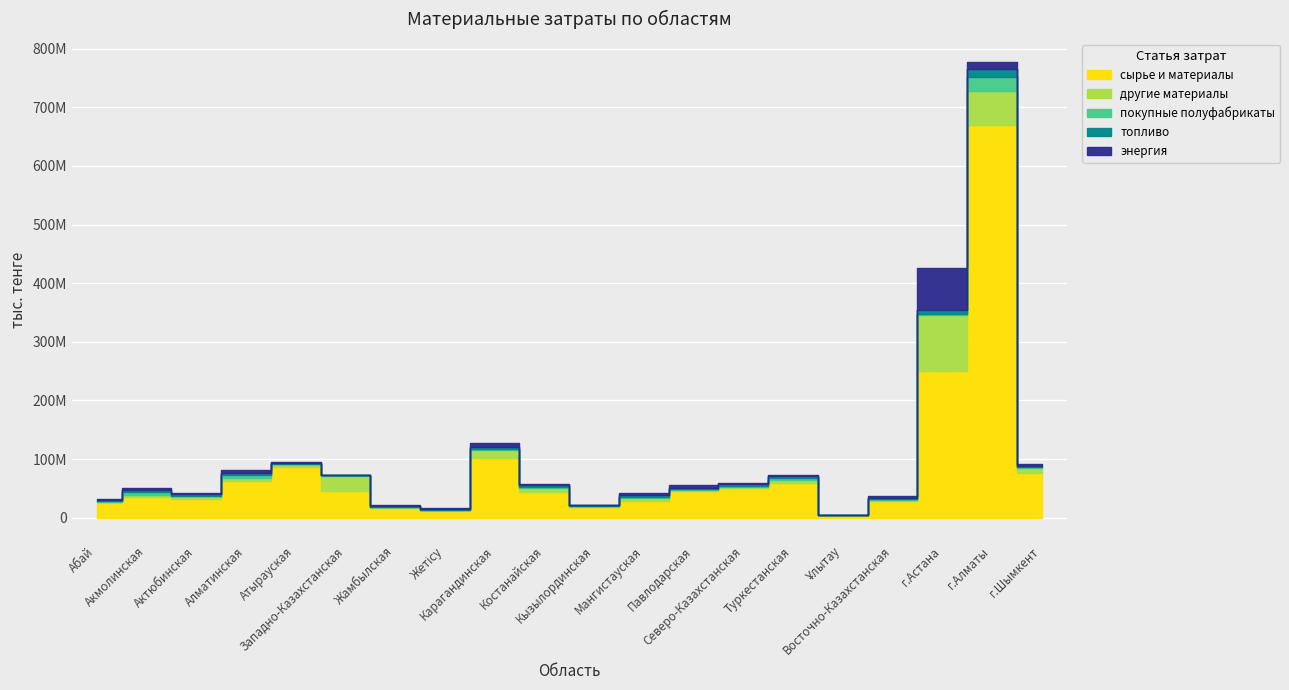

Rank the series at Жамбылская from highest to lowest value.

сырье и материалы, топливо, энергия, другие материалы, покупные полуфабрикаты